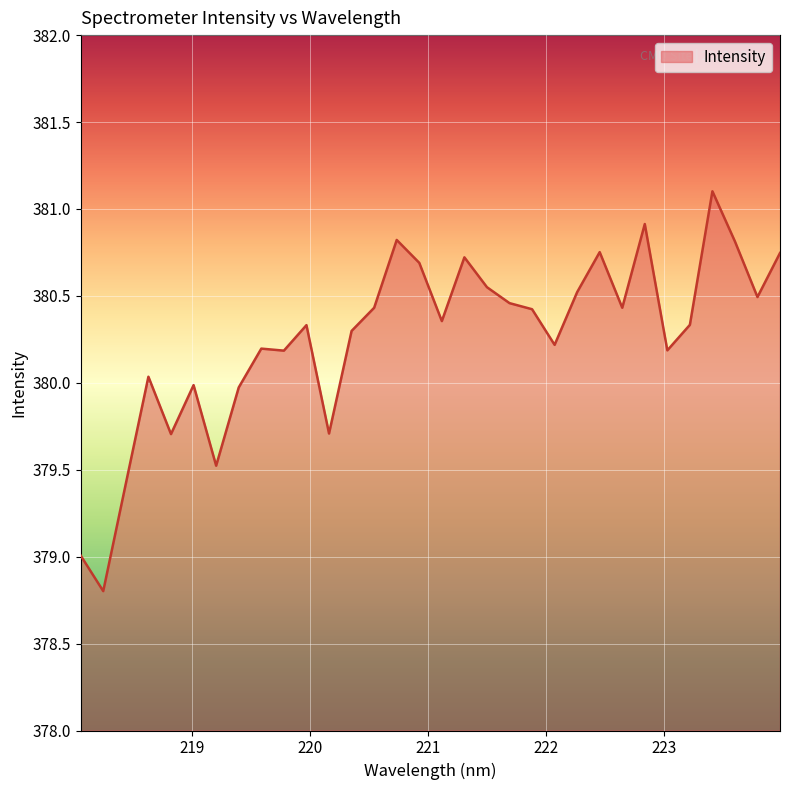

What is the minimum value shown in the chart?

378.8